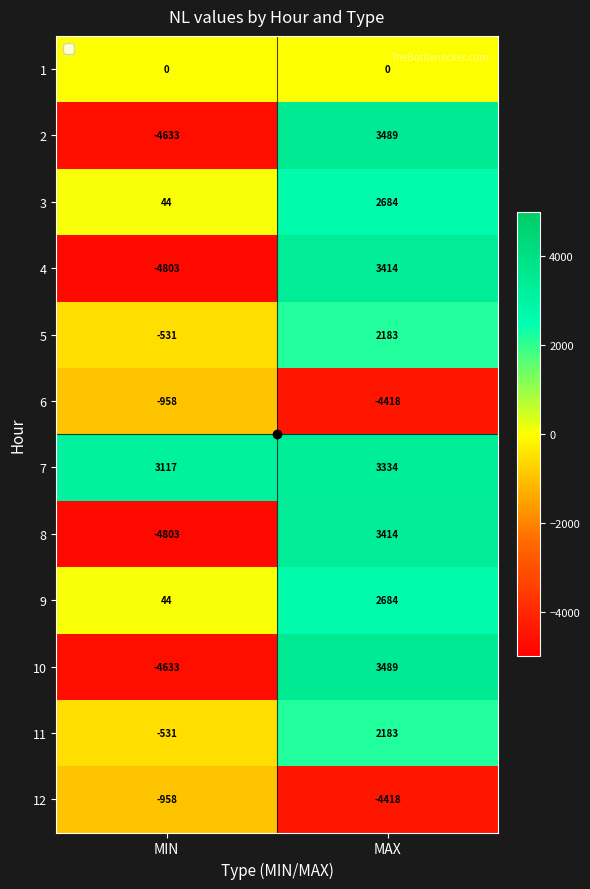

Is it true that 11 equals 2183 at MAX?

True